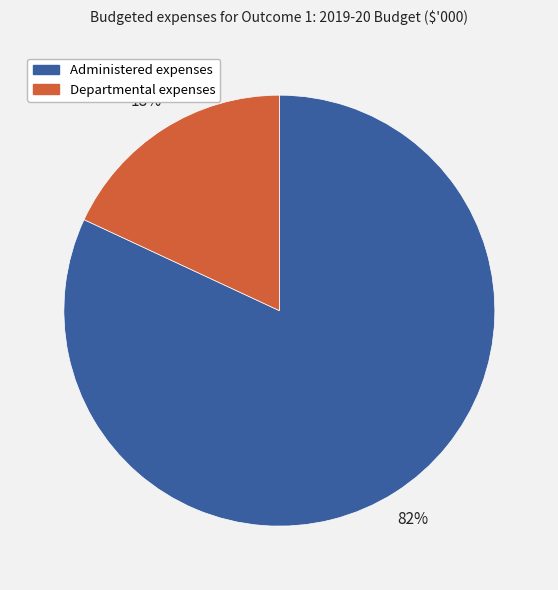

To the nearest percent, what is the difference between the largest and smallest slice percentages?

64%